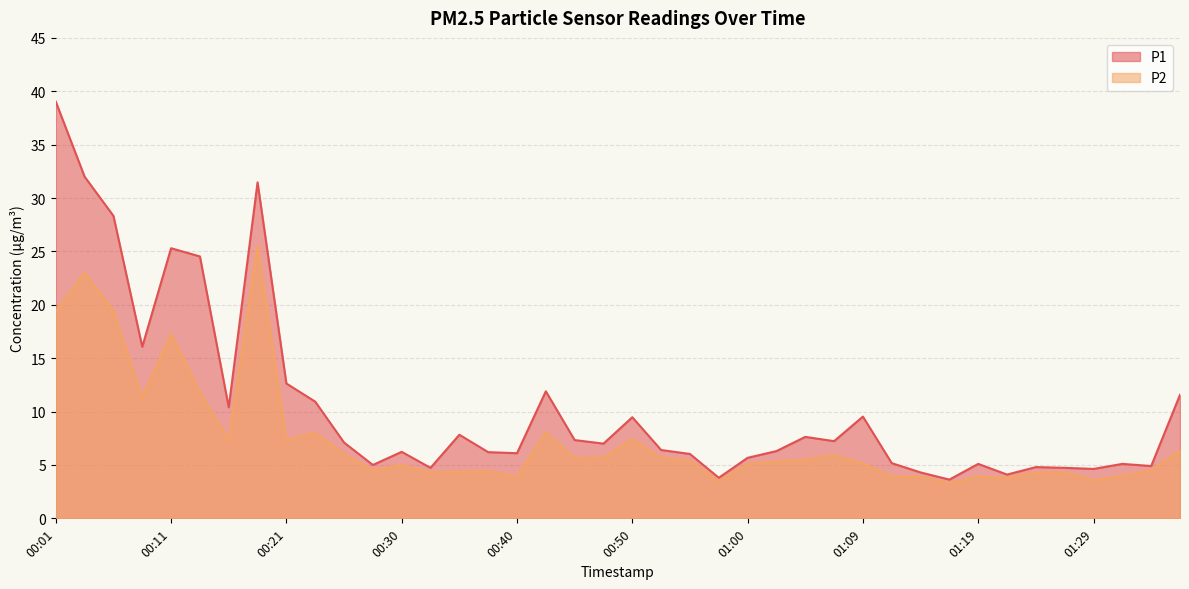

Between 00:30 and 00:16, which is larger?

00:16